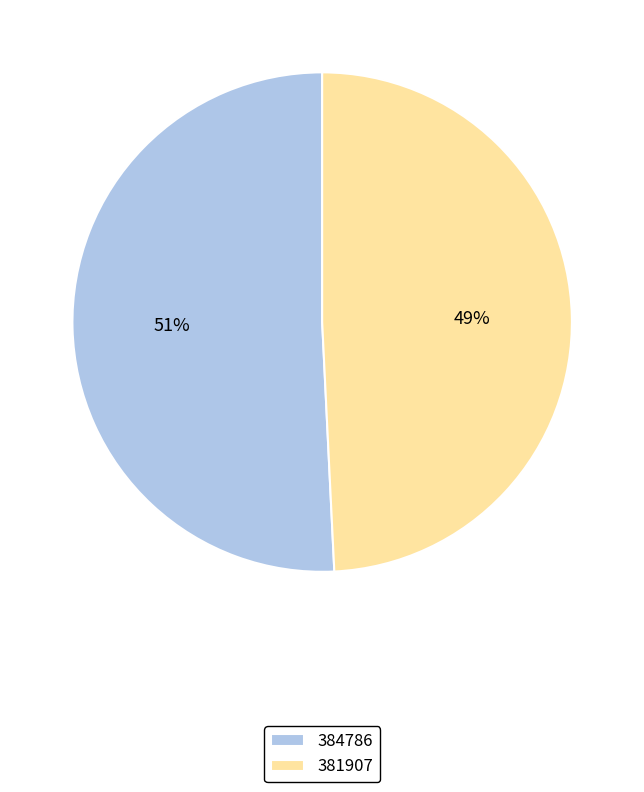

What is the majority slice?

384786